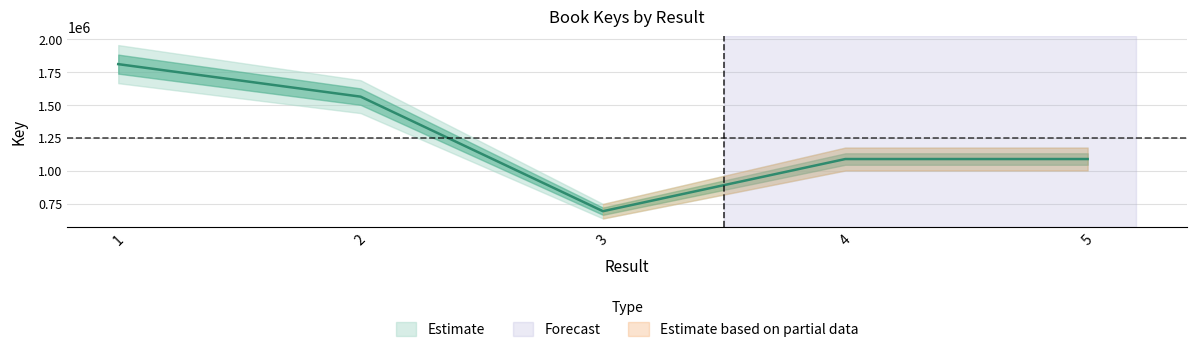

Where is the data nearest to the value 1252663?

5